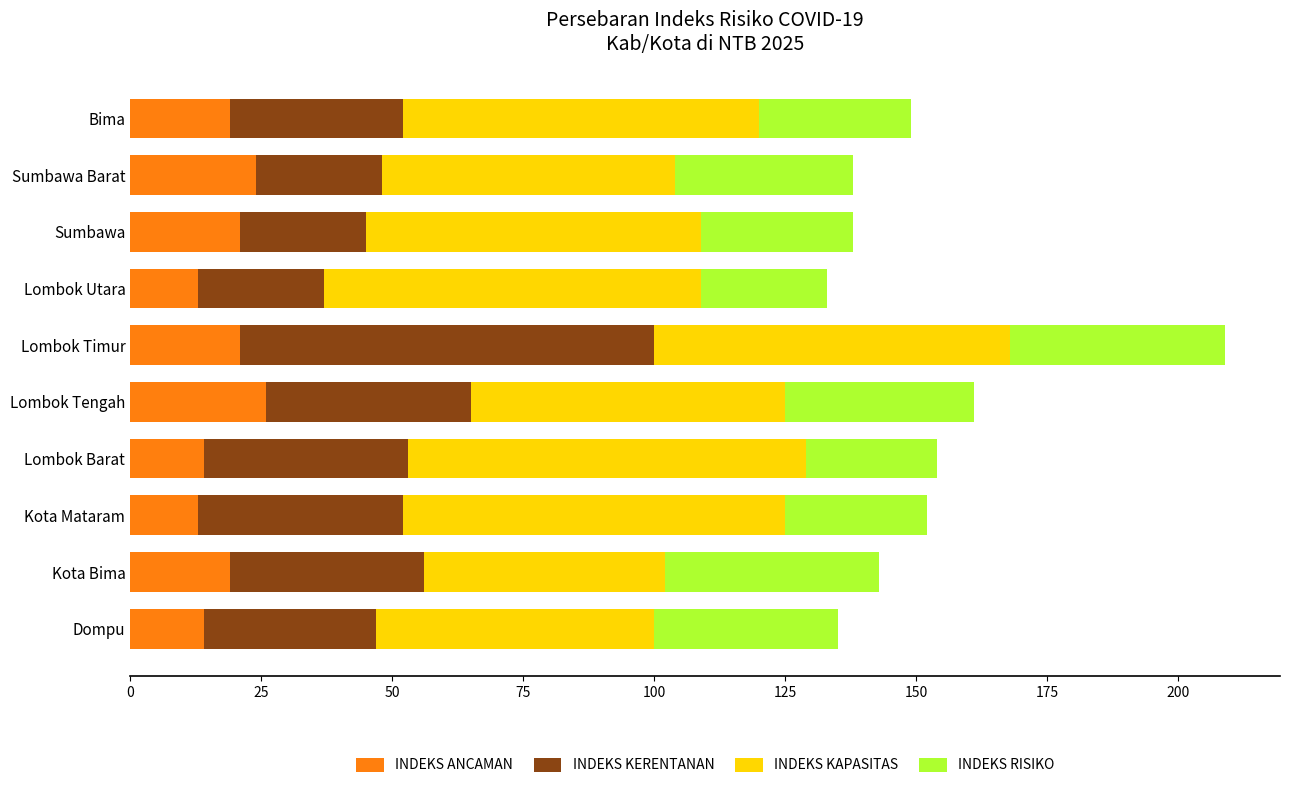

What is the total value across all series at Dompu?

135